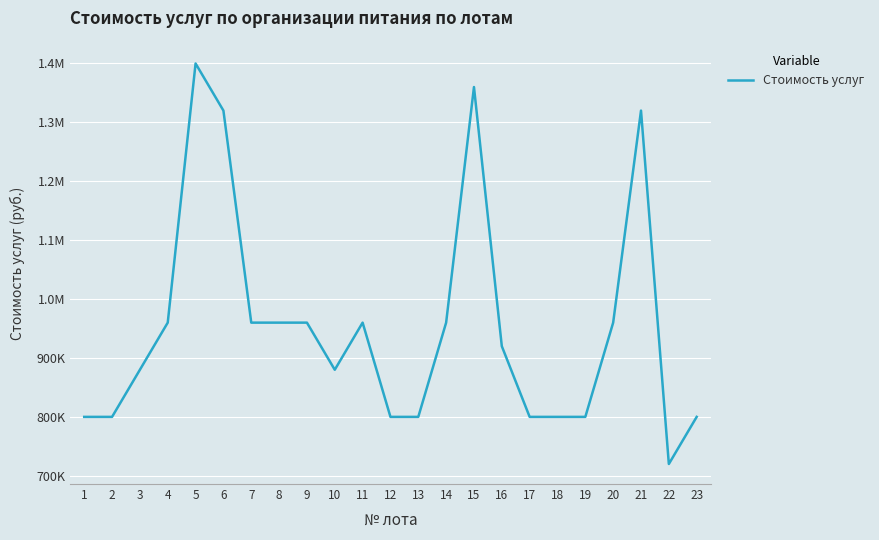

True or false: there are more than 0 points higher than both neighbors.

True